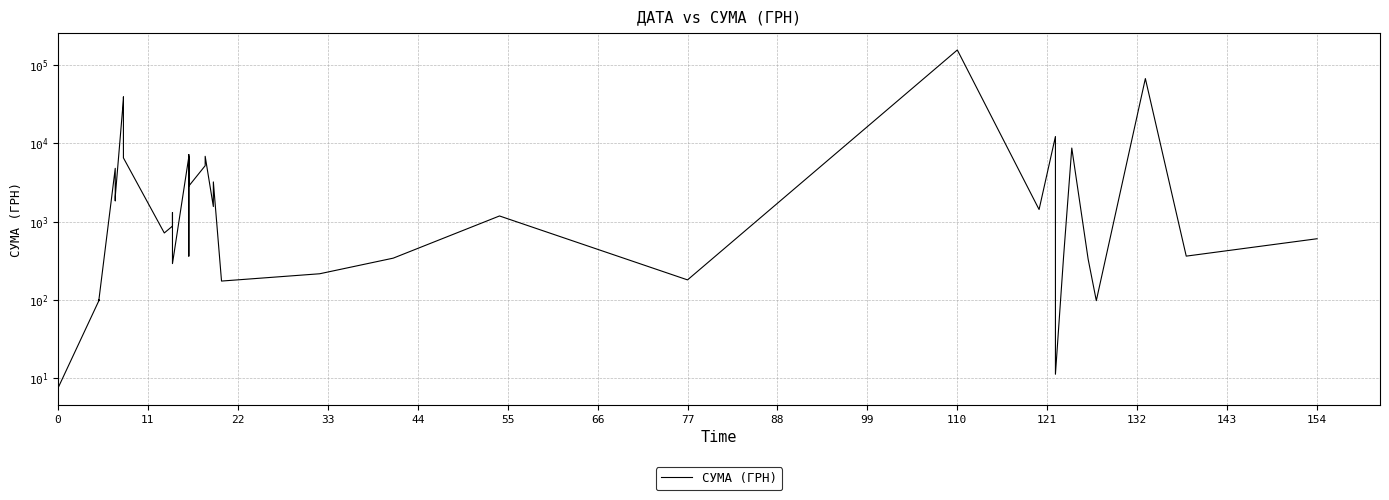

How many distinct data groups are displayed?

1